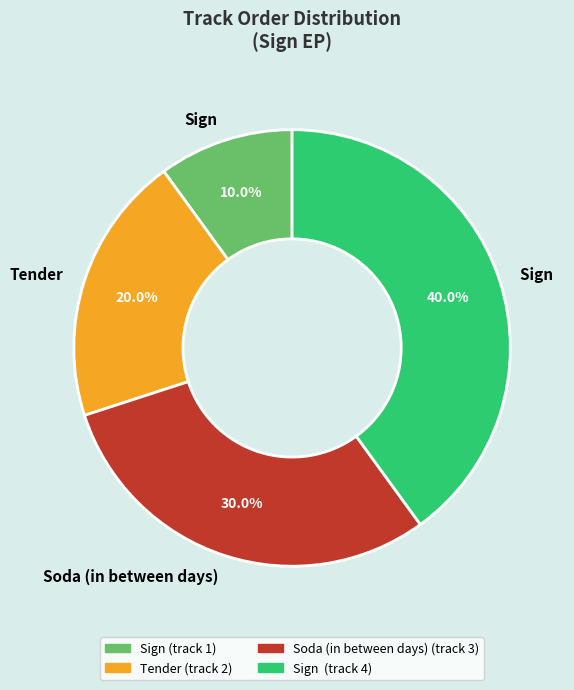

Does any single category account for the majority?

No